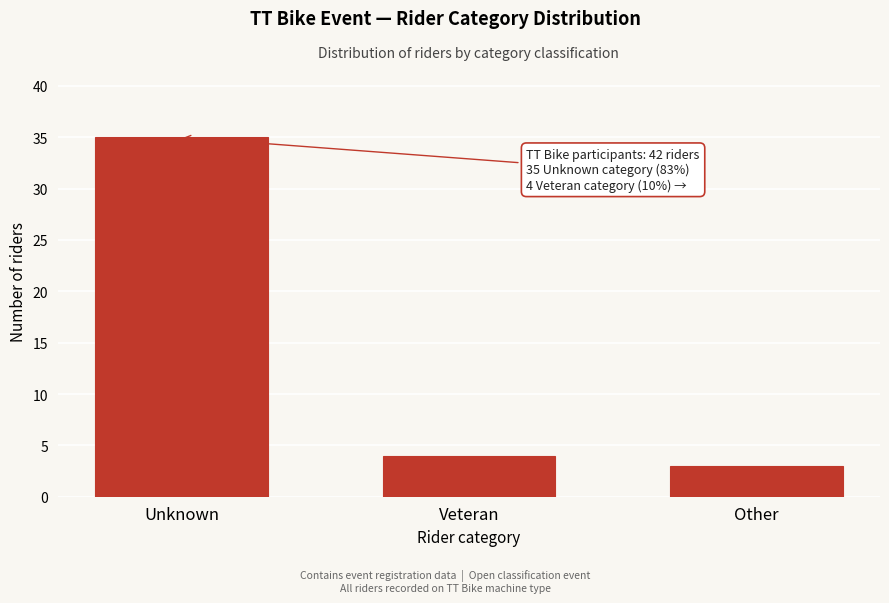

Reading left to right, what are all the values shown in this chart?

Unknown=35	Veteran=4	Other=3